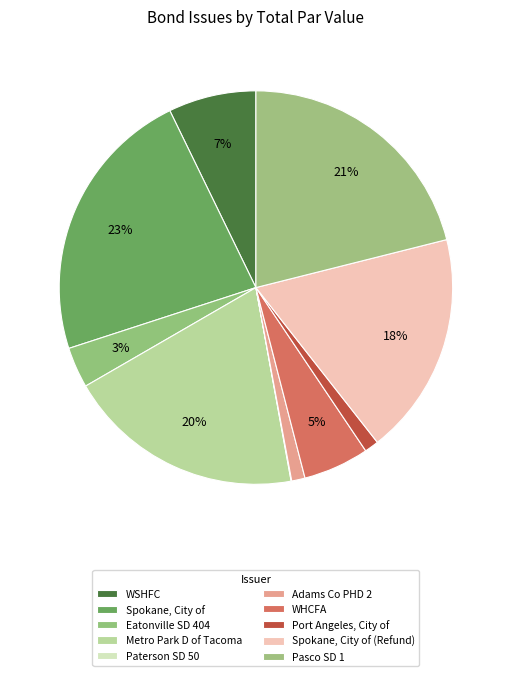

To the nearest percent, what is the combined percentage of Metro Park D of Tacoma and Pasco SD 1?

41%